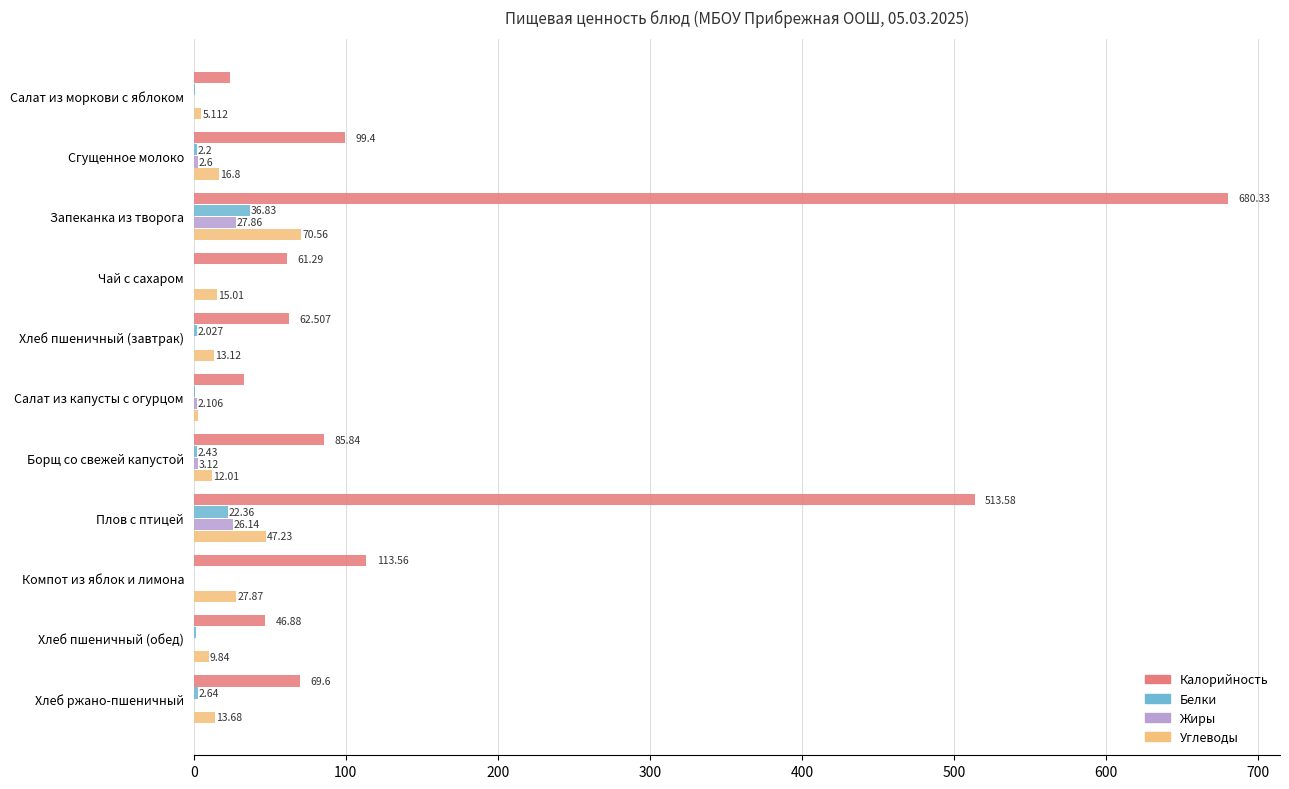

At which category does the chart reach its peak across all series?

Запеканка из творога